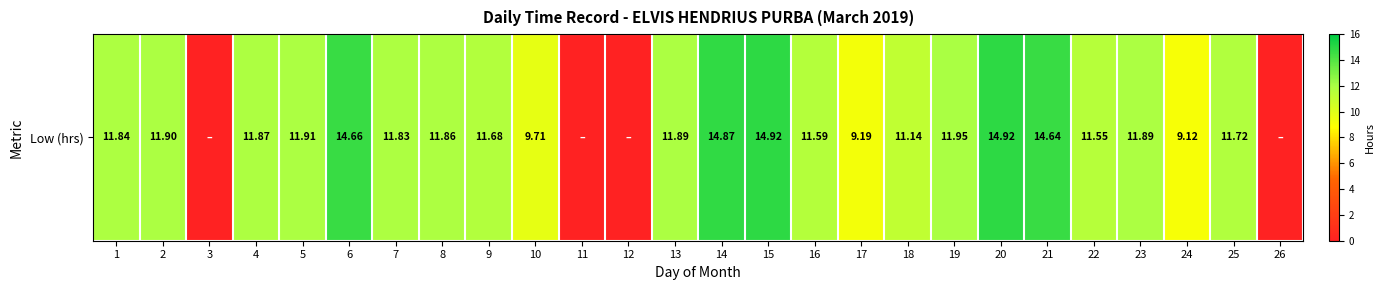

The value at 24 is 9.1. True or false?

True